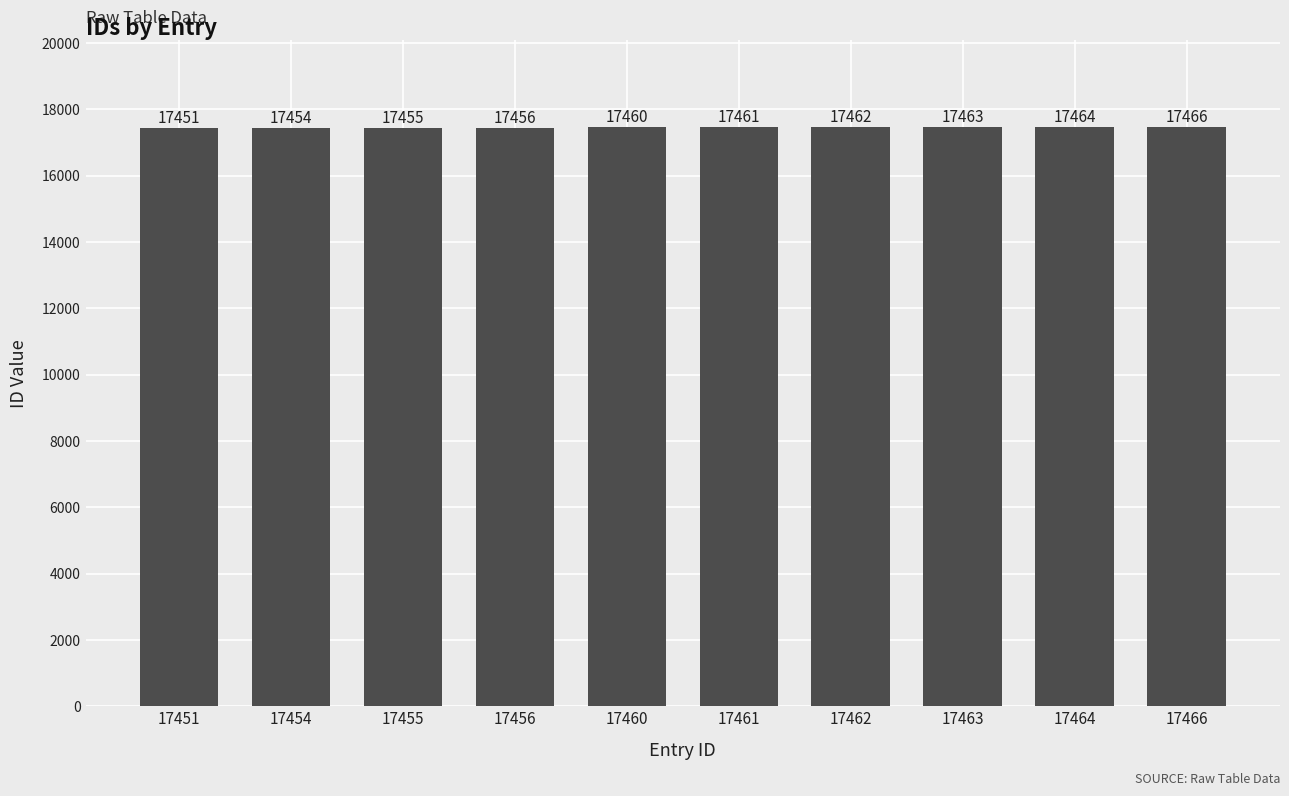

True or false: the data shows 5709 at 17451.

False